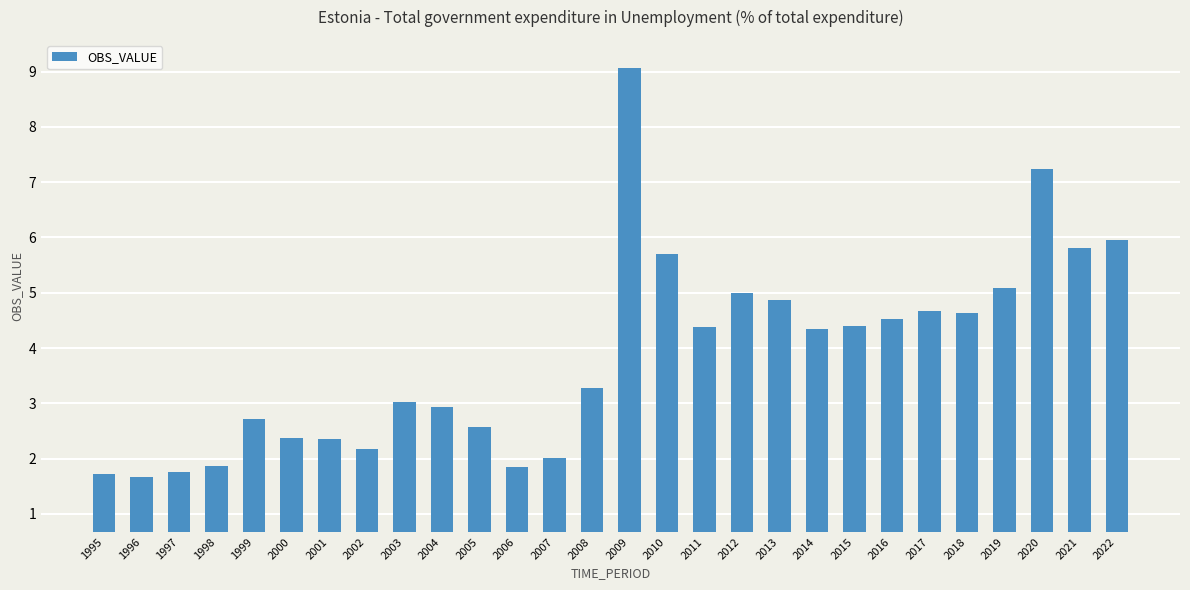

What is the ratio of the value at 2007 to the value at 2005?

0.8